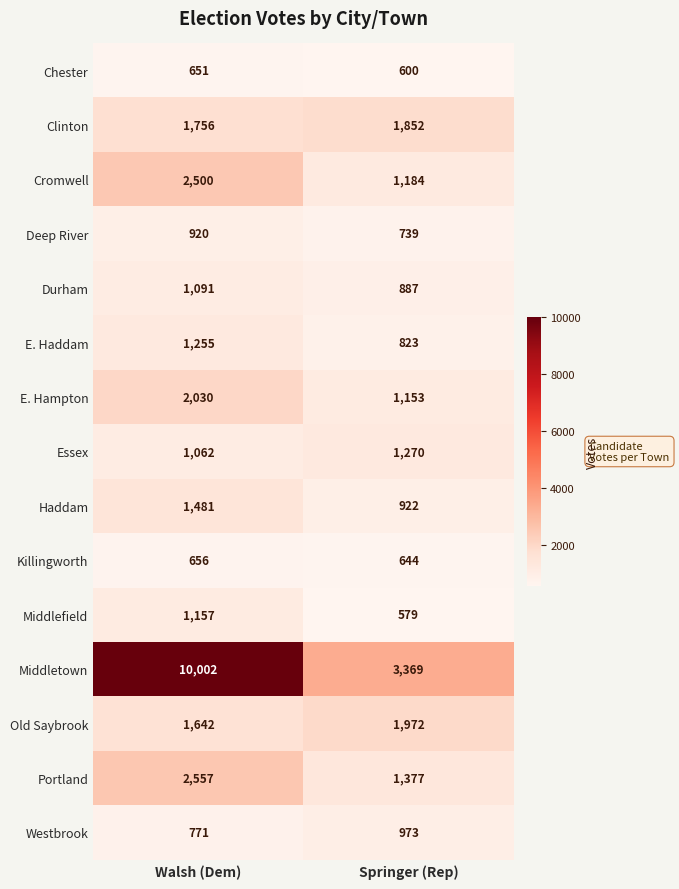

What is the highest value of the Old Saybrook series?

1972